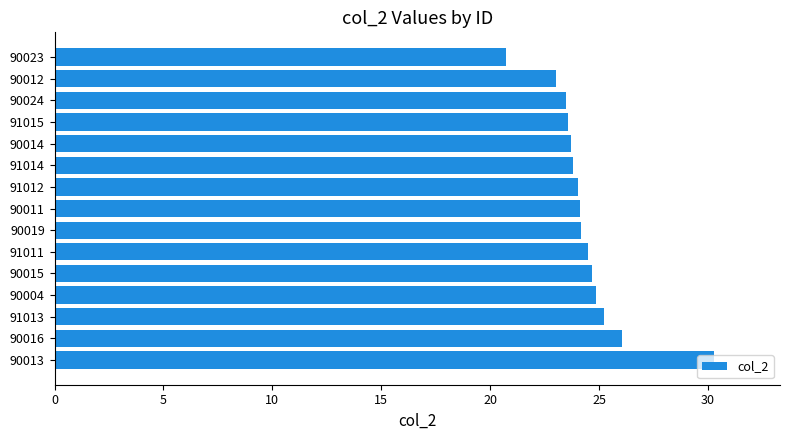

True or false: the data shows 30.3 at 90013.

True